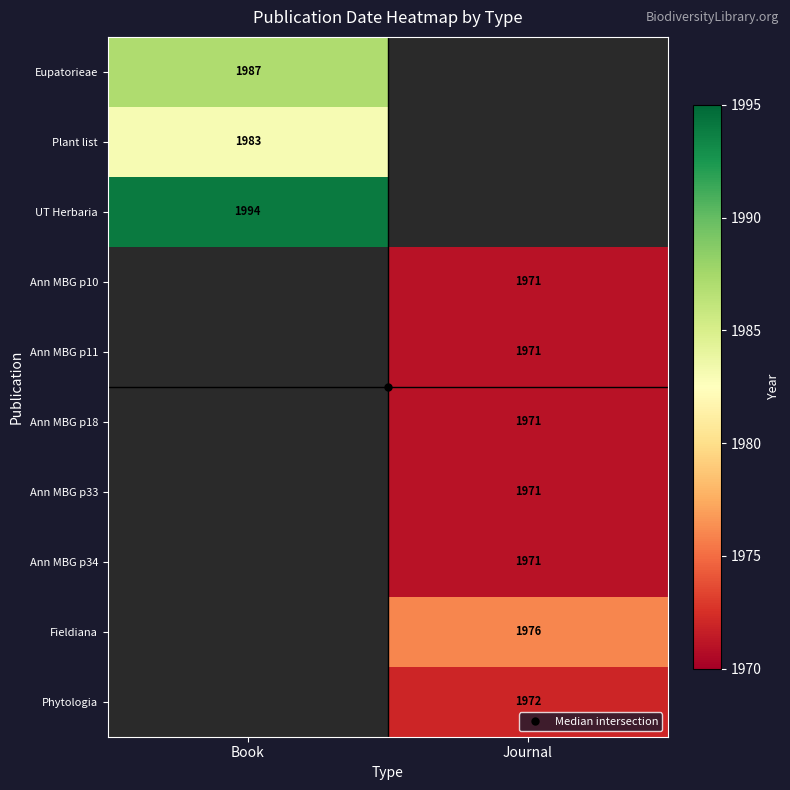

How many values in Fieldiana are above zero?

1